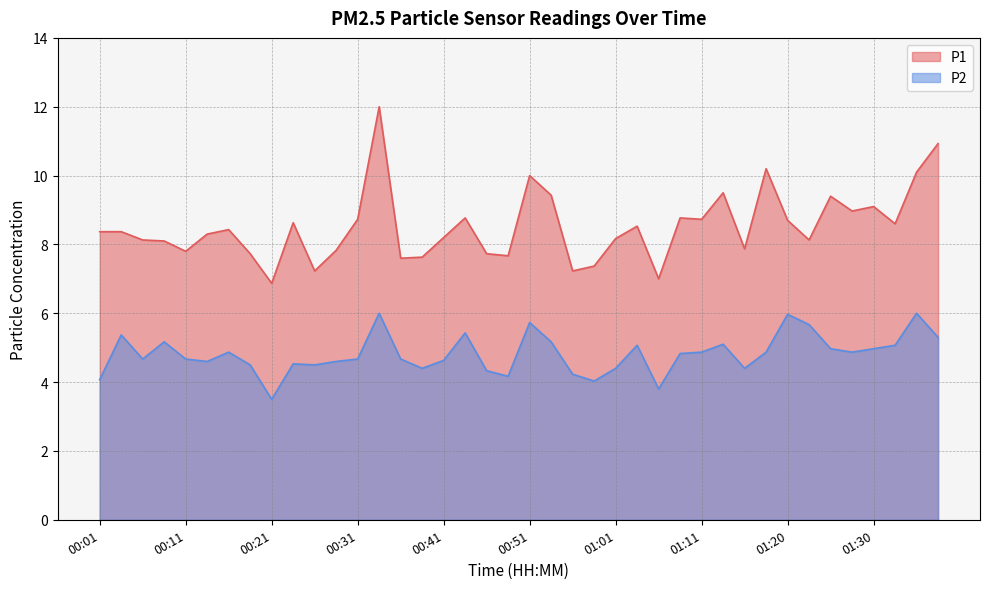

Which series has the widest spread of values?

P1